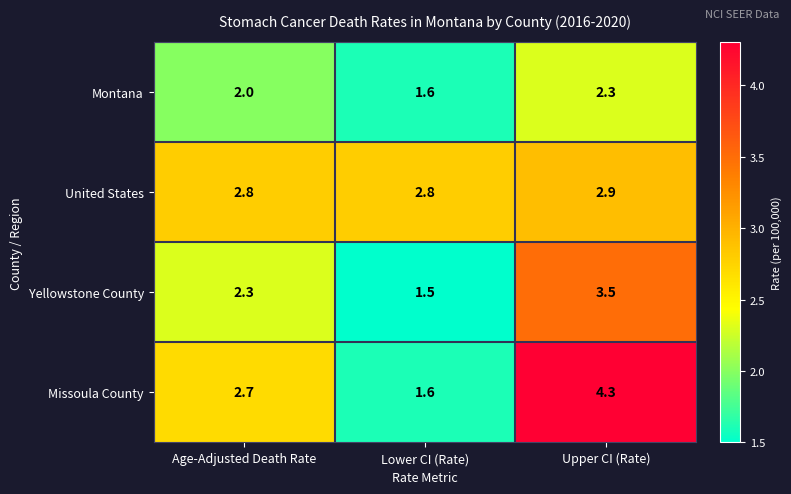

Reading left to right, list all the values displayed in this chart.

Montana: Age-Adjusted Death Rate=2.0	Lower CI (Rate)=1.6	Upper CI (Rate)=2.3
United States: Age-Adjusted Death Rate=2.8	Lower CI (Rate)=2.8	Upper CI (Rate)=2.9
Yellowstone County: Age-Adjusted Death Rate=2.3	Lower CI (Rate)=1.5	Upper CI (Rate)=3.5
Missoula County: Age-Adjusted Death Rate=2.7	Lower CI (Rate)=1.6	Upper CI (Rate)=4.3